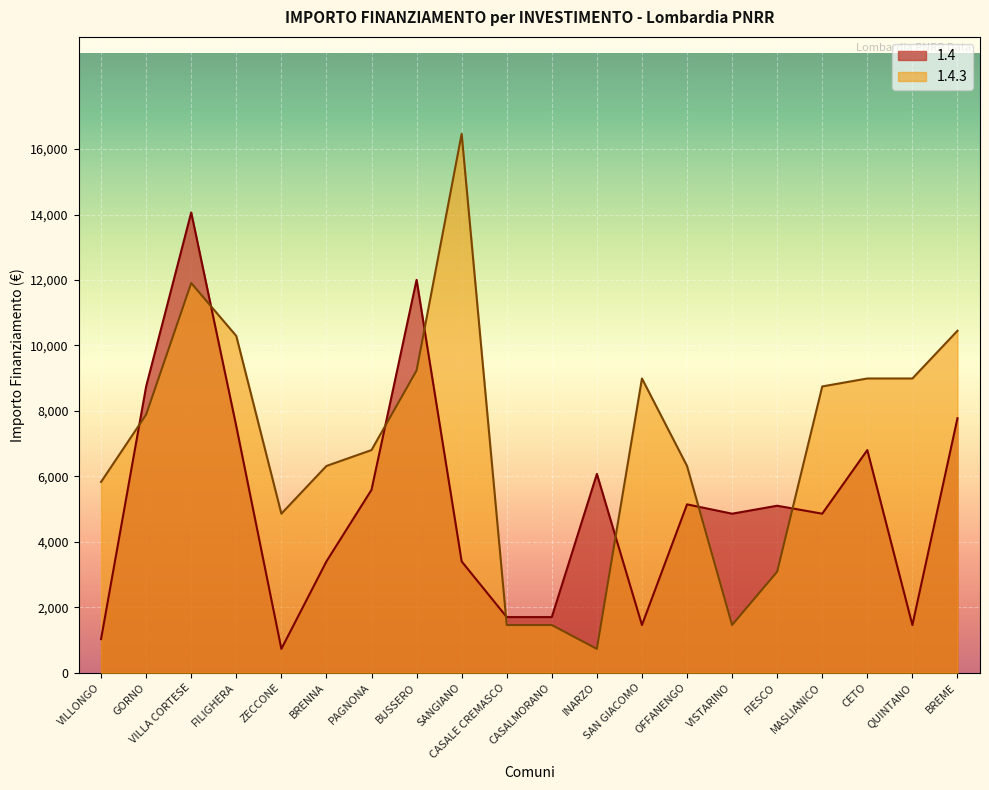

How many interior local peaks does the 1.4.3 series have?

3